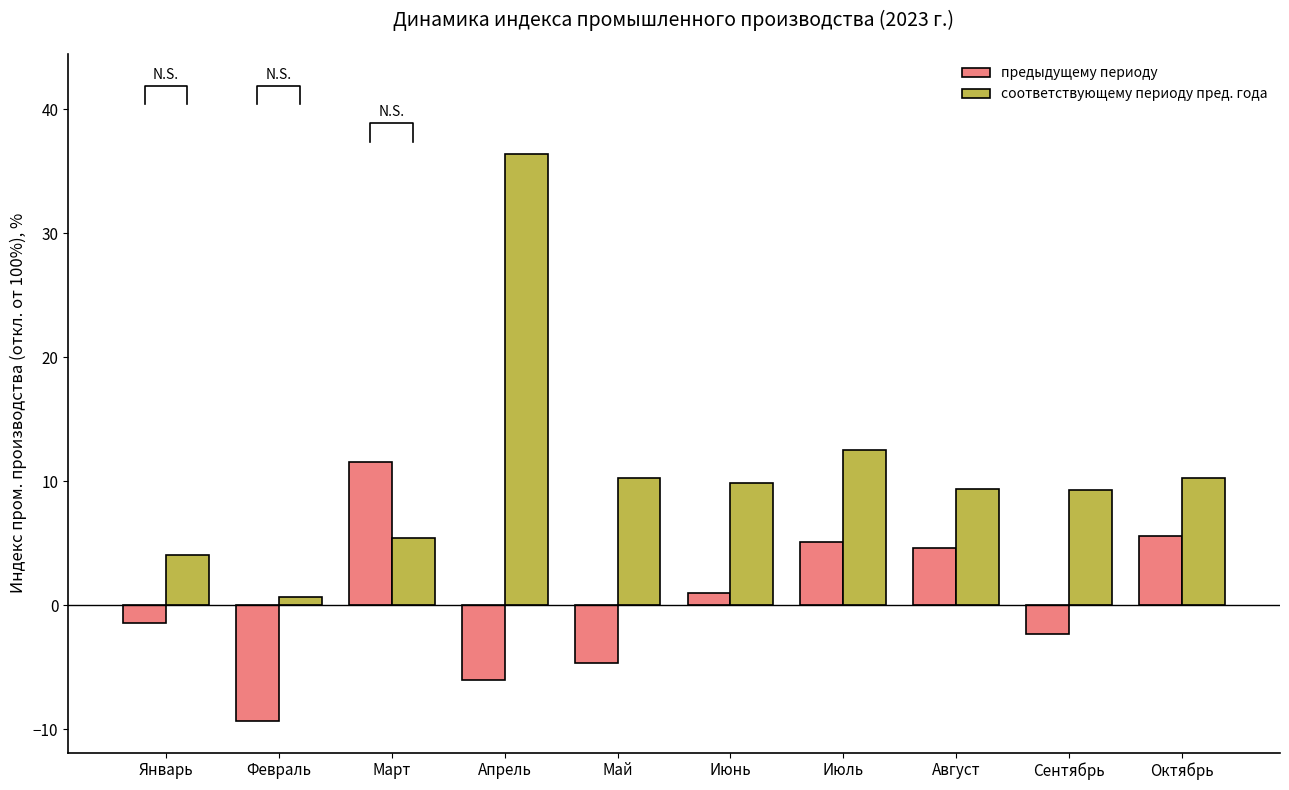

How many values in предыдущему периоду are above zero?

5